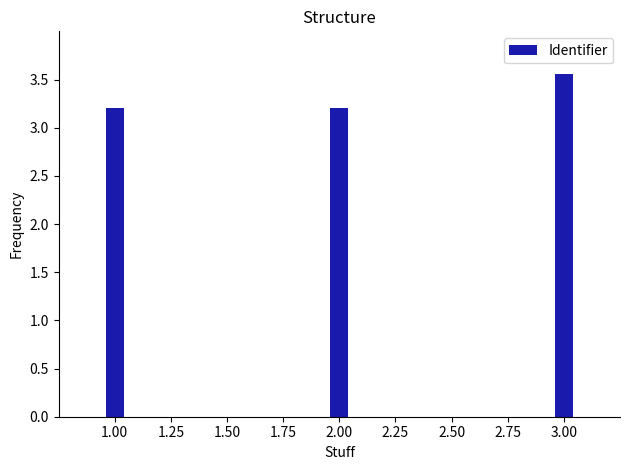

What position from the left is 2.00?

2